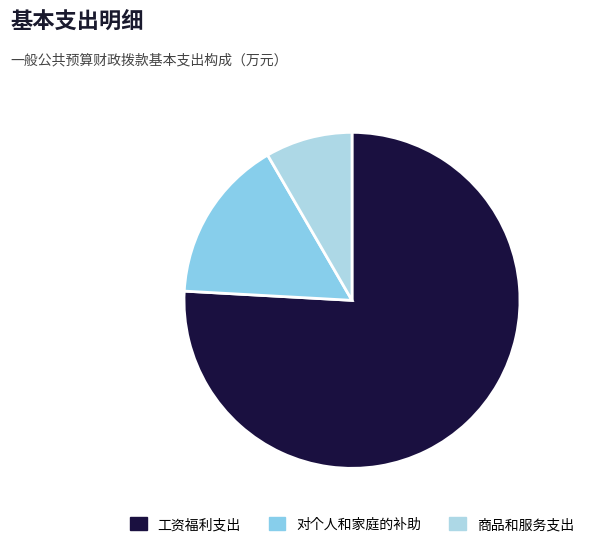

What is the ratio of the value at 工资福利支出 to the value at 商品和服务支出?

9.1